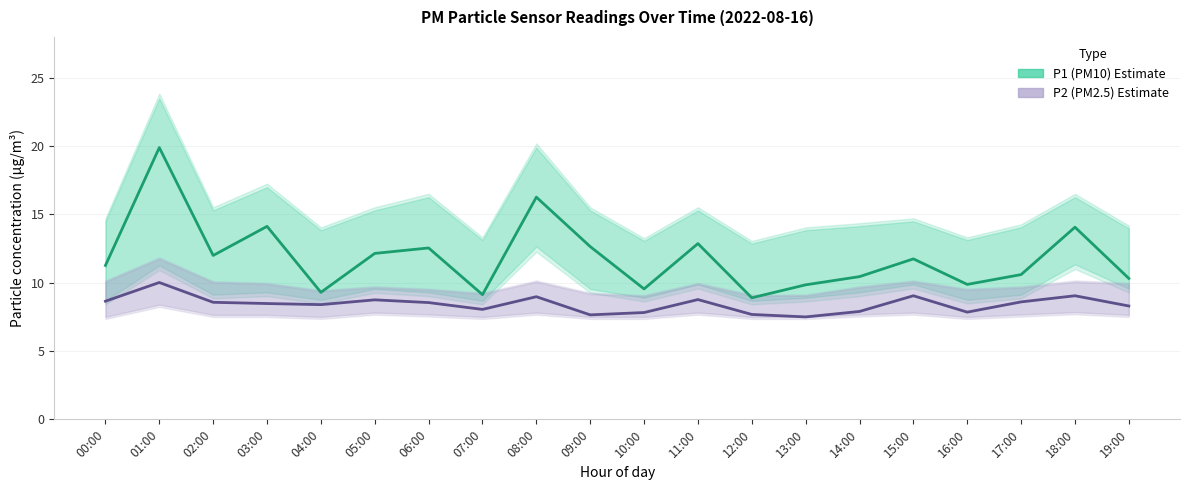

What is the label of the 13th point from the left?

12:00